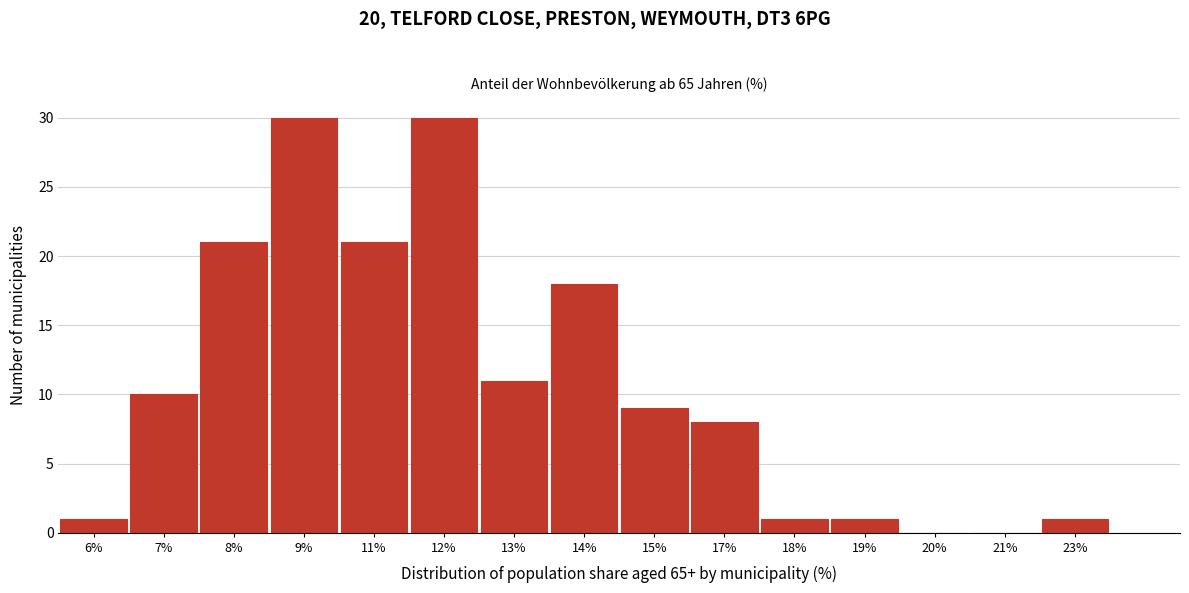

Reading left to right, transcribe all the data shown in this chart.

6%=1	7%=10	8%=21	9%=30	11%=21	12%=30	13%=11	14%=18	15%=9	17%=8	18%=1	19%=1	20%=0	21%=0	23%=1